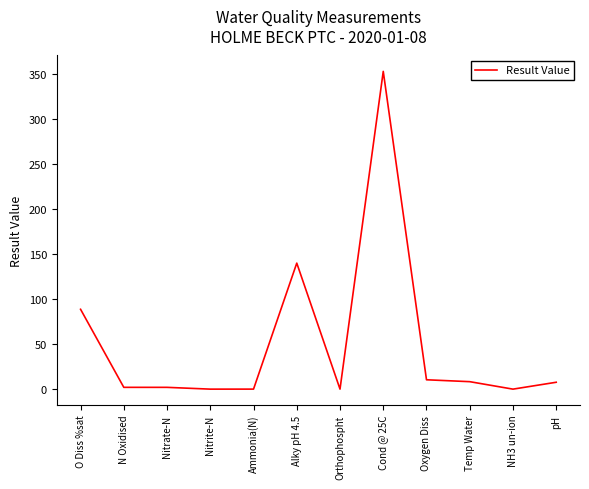

What is the maximum value shown in the chart?

353.0